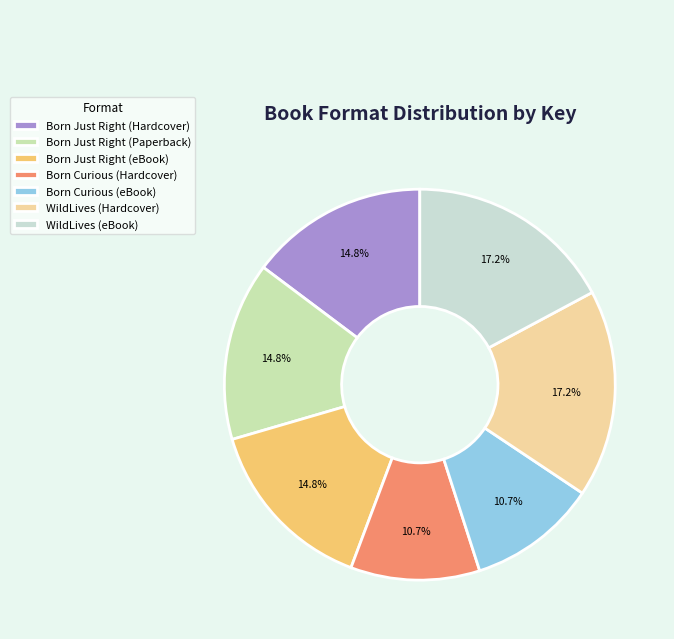

How many slices are in this pie chart?

7